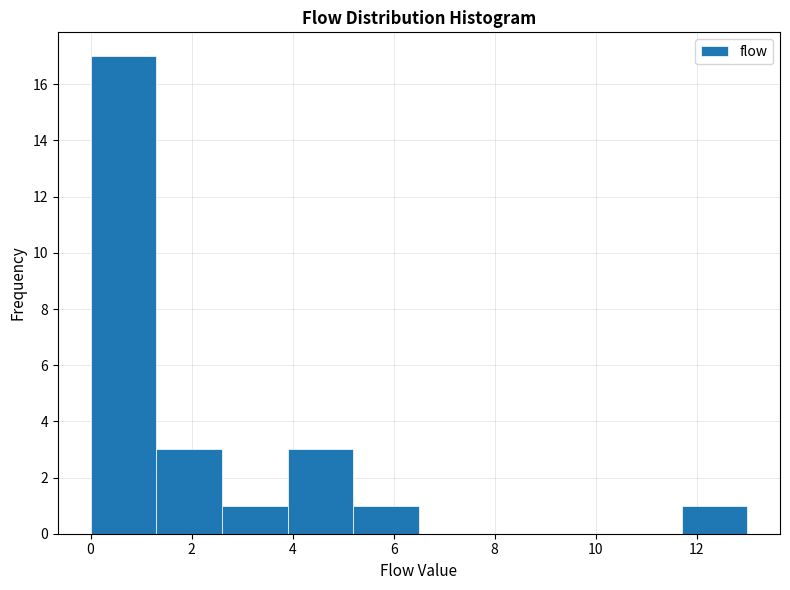

Reading left to right, list every bar in this chart as the range it spans on the x-axis followed by its height. Neither the bar edges nor the heights are printed on the chart, so give them approximately, as read against the axes.

0.0 to 1.3: 17
1.3 to 2.6: 3
2.6 to 3.9: 1
3.9 to 5.2: 3
5.2 to 6.5: 1
6.5 to 7.8: 0
7.8 to 9.1: 0
9.1 to 10.4: 0
10.4 to 11.7: 0
11.7 to 13.0: 1